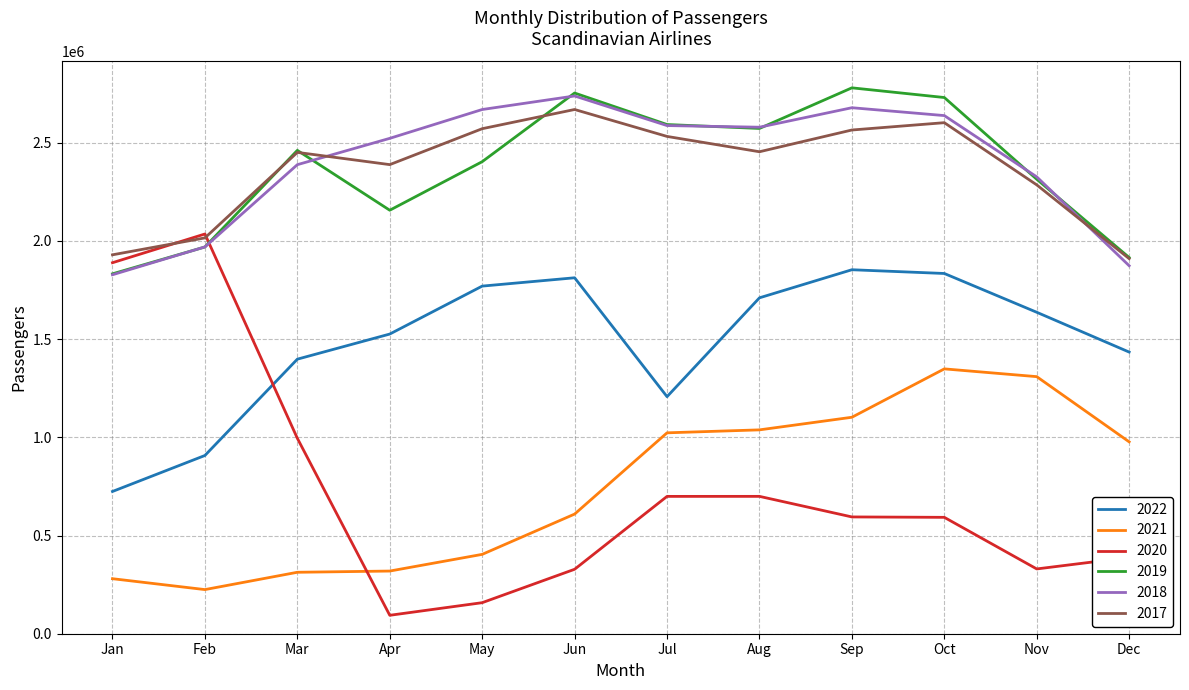

True or false: 2018 has more than 0 interior local peaks.

True